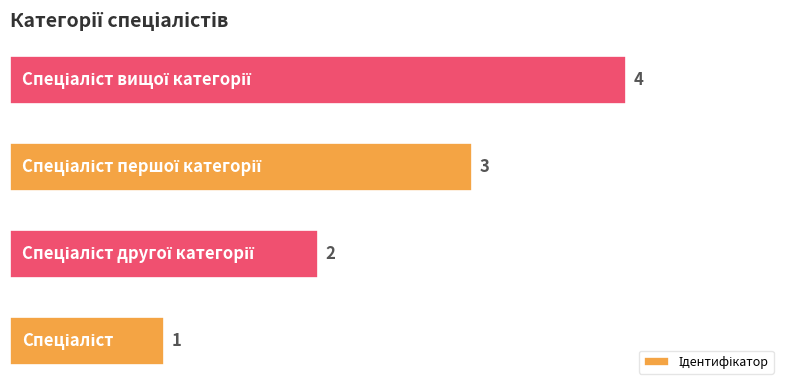

What is the difference between the maximum and minimum values?

3